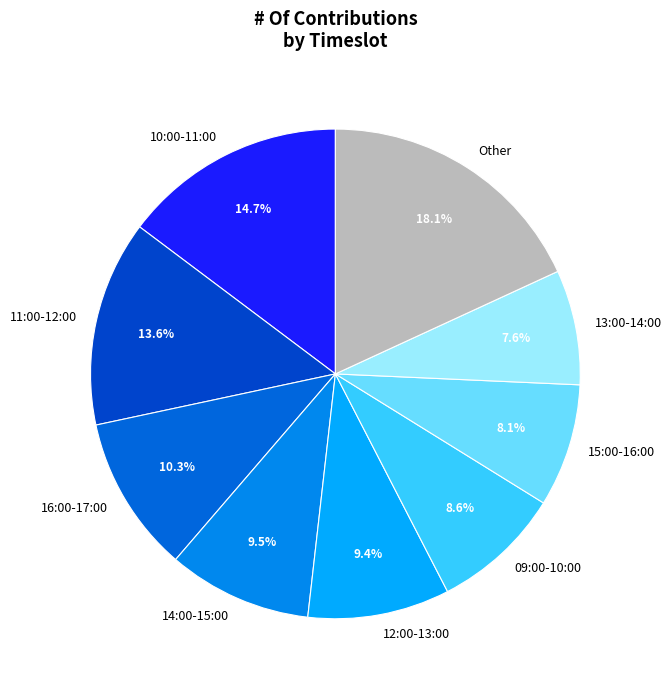

What portion of the pie excludes 16:00-17:00?

89.7%